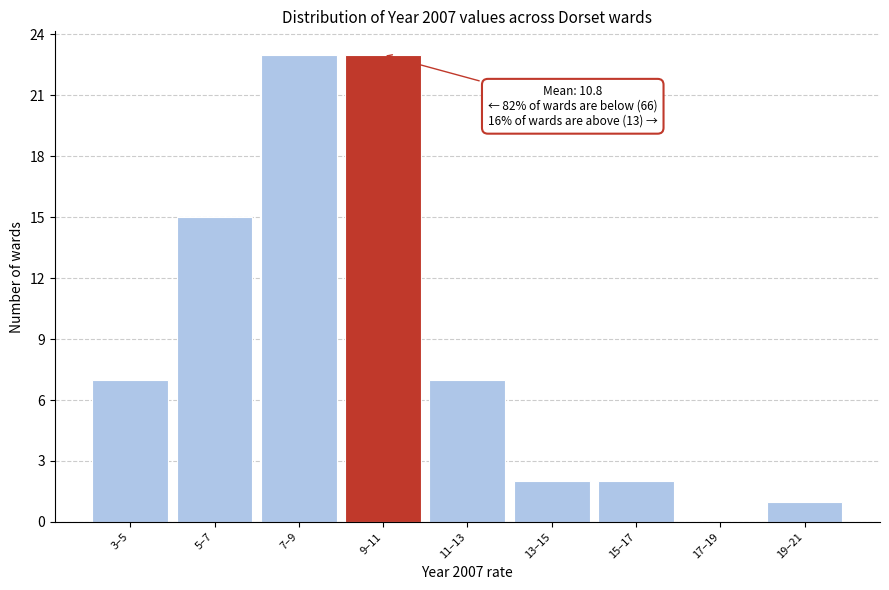

Reading left to right, extract all data points from this chart.

3–5=7	5–7=15	7–9=23	9–11=23	11–13=7	13–15=2	15–17=2	17–19=0	19–21=1